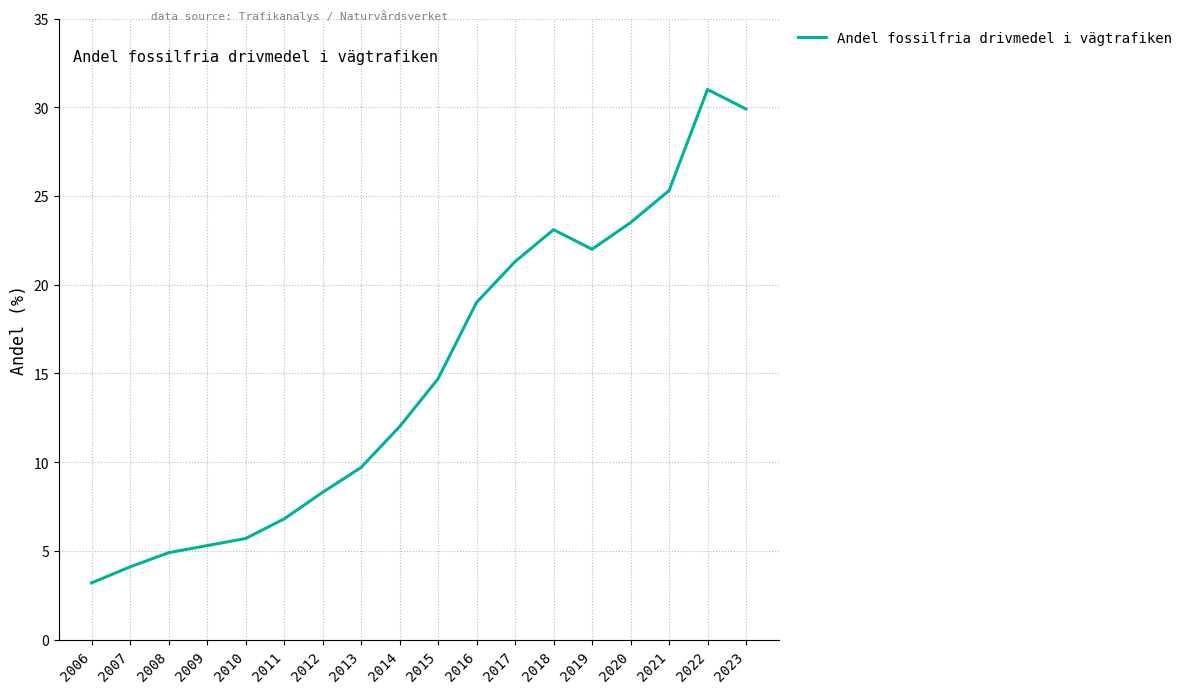

Between 2021 and 2015, which is larger?

2021